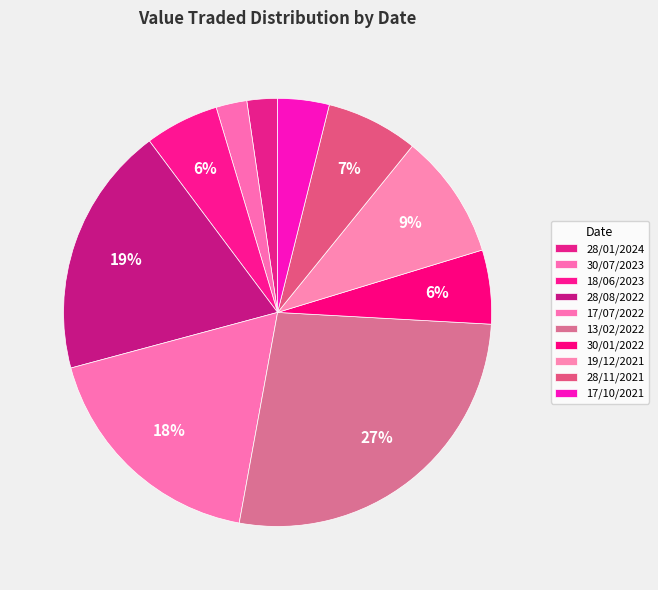

How many segments does this pie chart have?

10